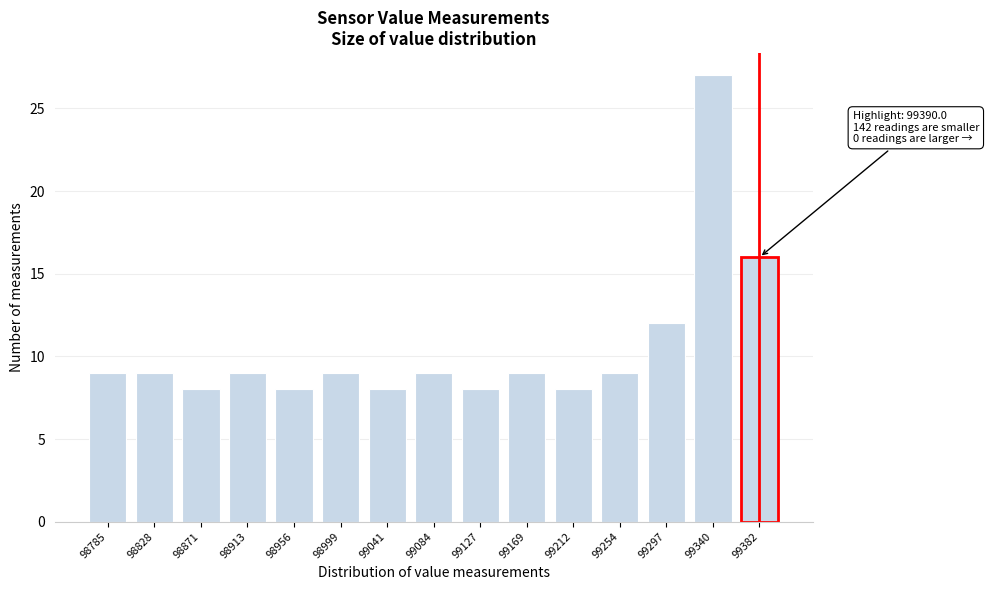

Reading left to right, list all the values displayed in this chart.

98785=9	98828=9	98871=8	98913=9	98956=8	98999=9	99041=8	99084=9	99127=8	99169=9	99212=8	99254=9	99297=12	99340=27	99382=16